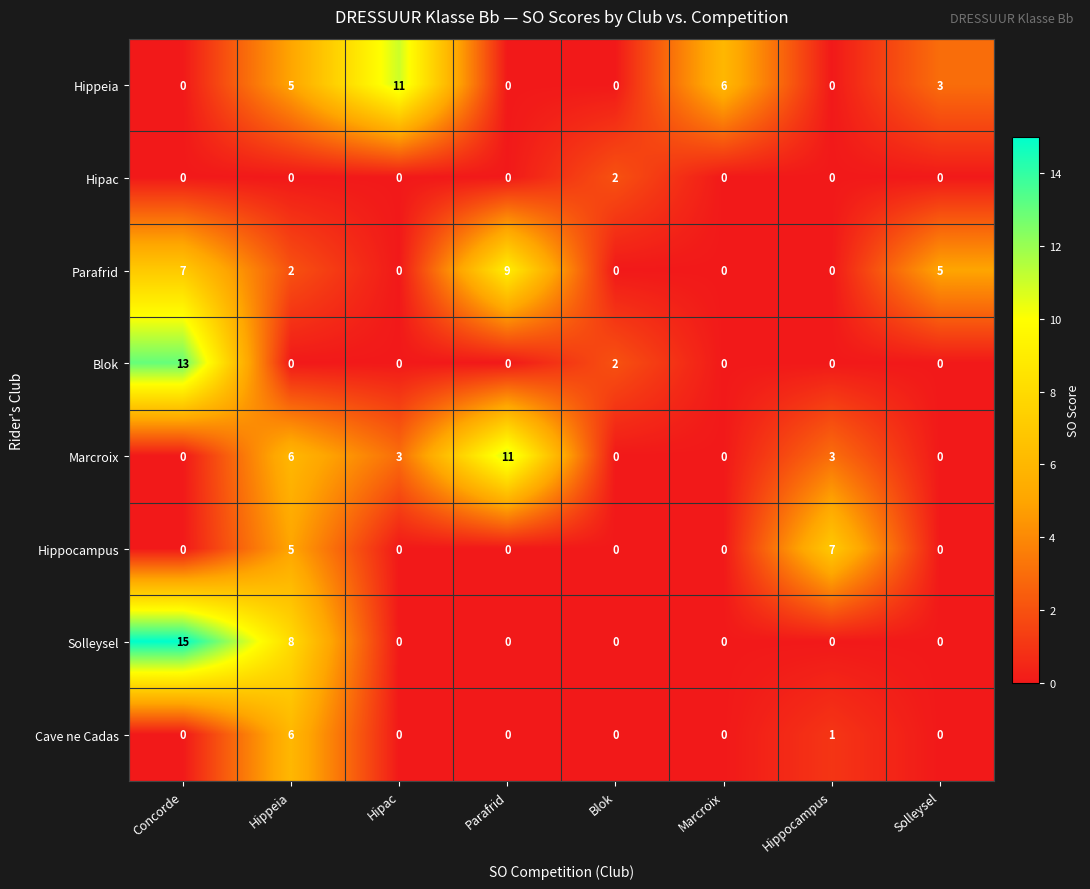

How many data points does each series have?

8